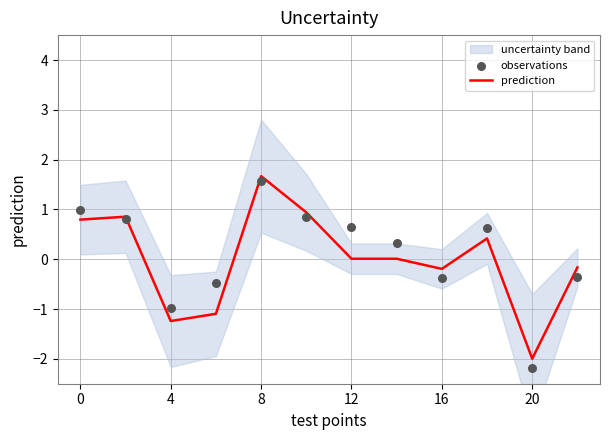

Which category has the lowest value in the prediction series?

20